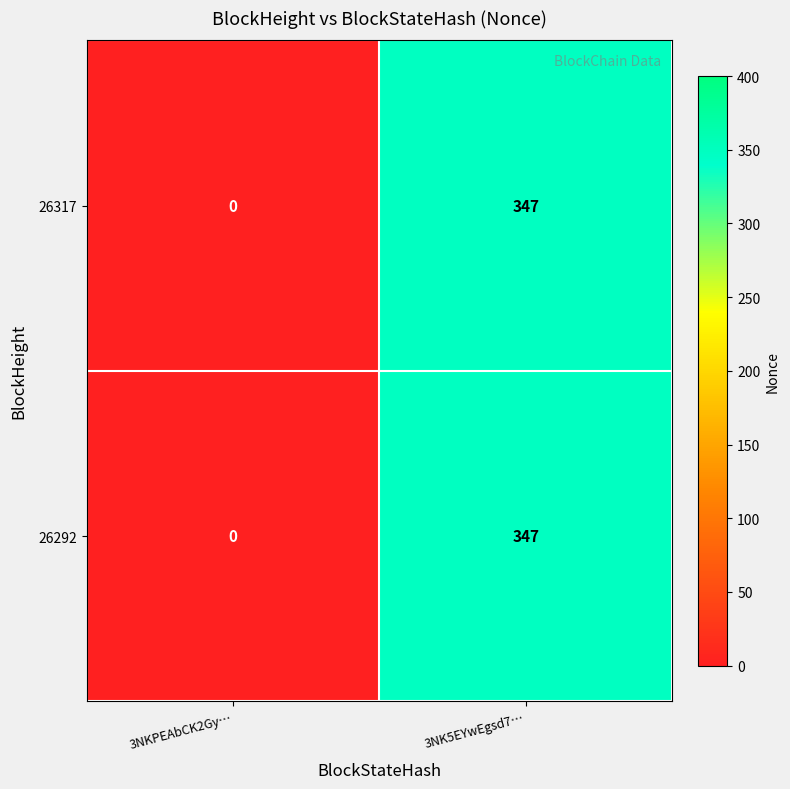

What is the sum of the 26292 values at 3NKPEAbCK2Gy… and 3NK5EYwEgsd7…?

347